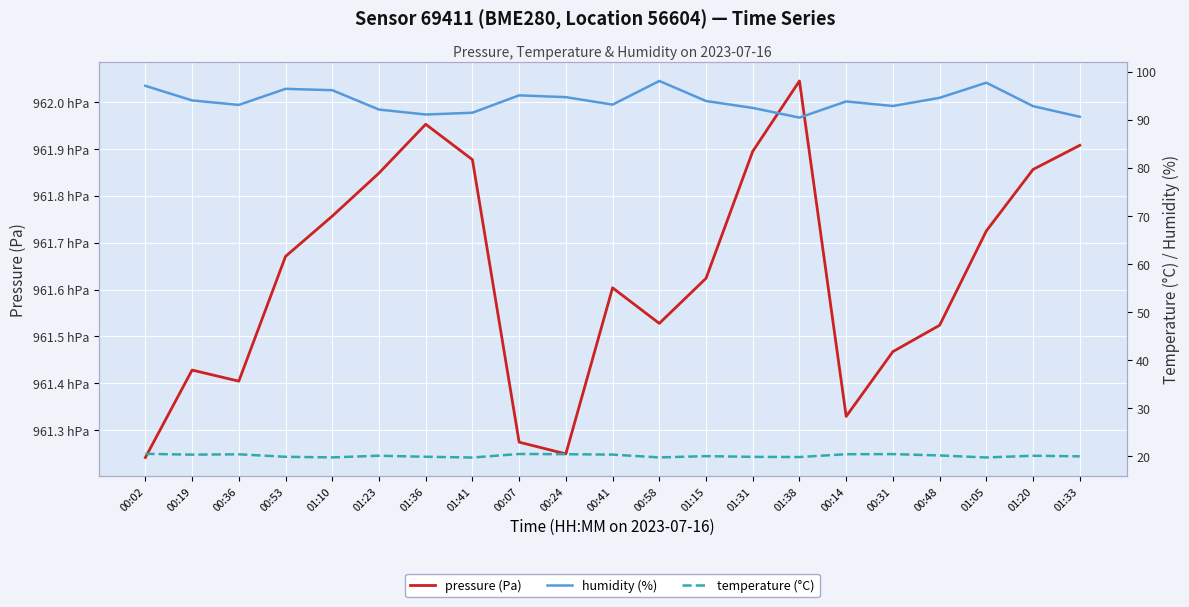

What is the label of the 10th point from the left?

00:24